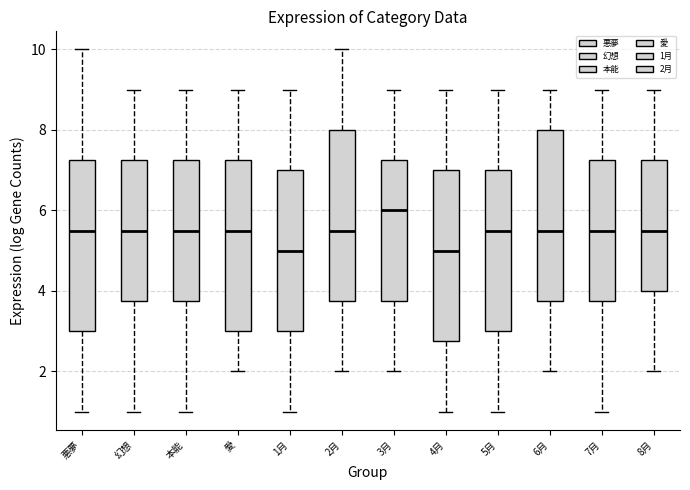

Reading left to right, transcribe this box plot: for each box, give where its median line is, the range the box spans, and where its two whiskers end, as read against the y-axis. The values are not printed on the chart, so give them approximately, as read against the axis.

悪夢: median 5.6, box 3.0 to 7.2, whiskers 1.0 to 10.0
幻想: median 5.6, box 3.8 to 7.2, whiskers 1.0 to 9.0
本能: median 5.6, box 3.8 to 7.2, whiskers 1.0 to 9.0
愛: median 5.6, box 3.0 to 7.2, whiskers 2.0 to 9.0
1月: median 5.0, box 3.0 to 7.0, whiskers 1.0 to 9.0
2月: median 5.6, box 3.8 to 8.0, whiskers 2.0 to 10.0
3月: median 6.0, box 3.8 to 7.2, whiskers 2.0 to 9.0
4月: median 5.0, box 2.8 to 7.0, whiskers 1.0 to 9.0
5月: median 5.6, box 3.0 to 7.0, whiskers 1.0 to 9.0
6月: median 5.6, box 3.8 to 8.0, whiskers 2.0 to 9.0
7月: median 5.6, box 3.8 to 7.2, whiskers 1.0 to 9.0
8月: median 5.6, box 4.0 to 7.2, whiskers 2.0 to 9.0